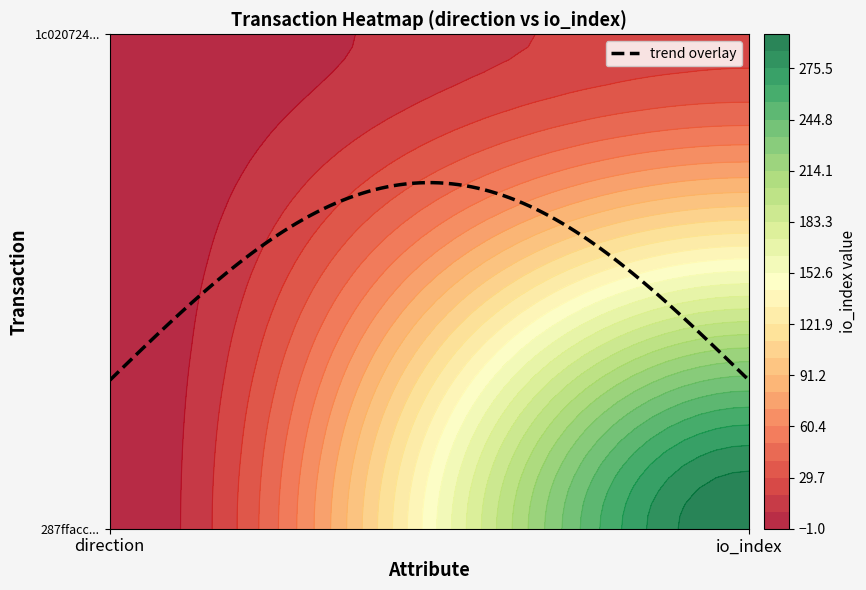

What is the average value of the 287ffacc0bcb0c8b4a29c4e0eb0b7442f192189 series?

148